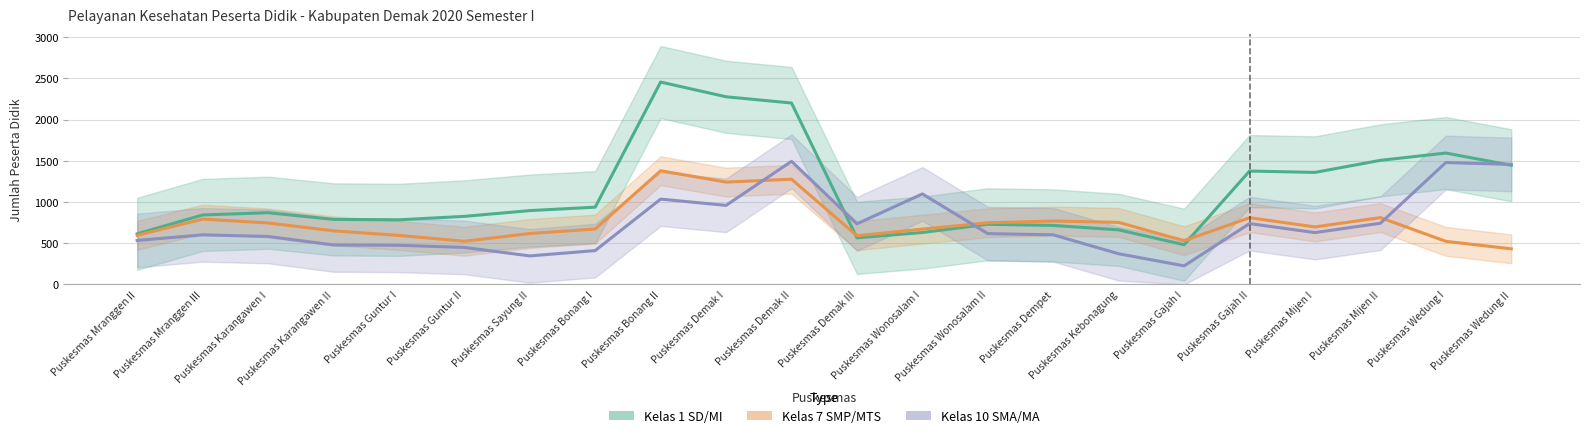

Which series has the widest spread of values?

Kelas 1 SD/MI - Mendapat Pelayanan